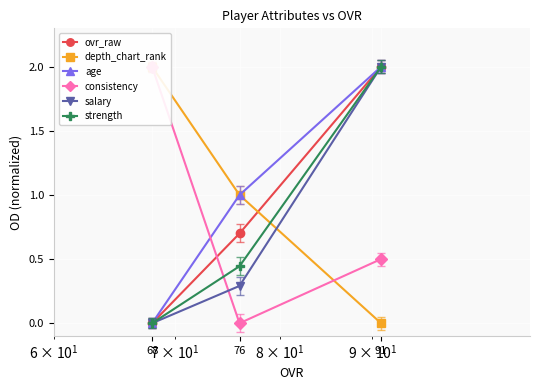

Which series has the largest total across all categories?

depth_chart_rank